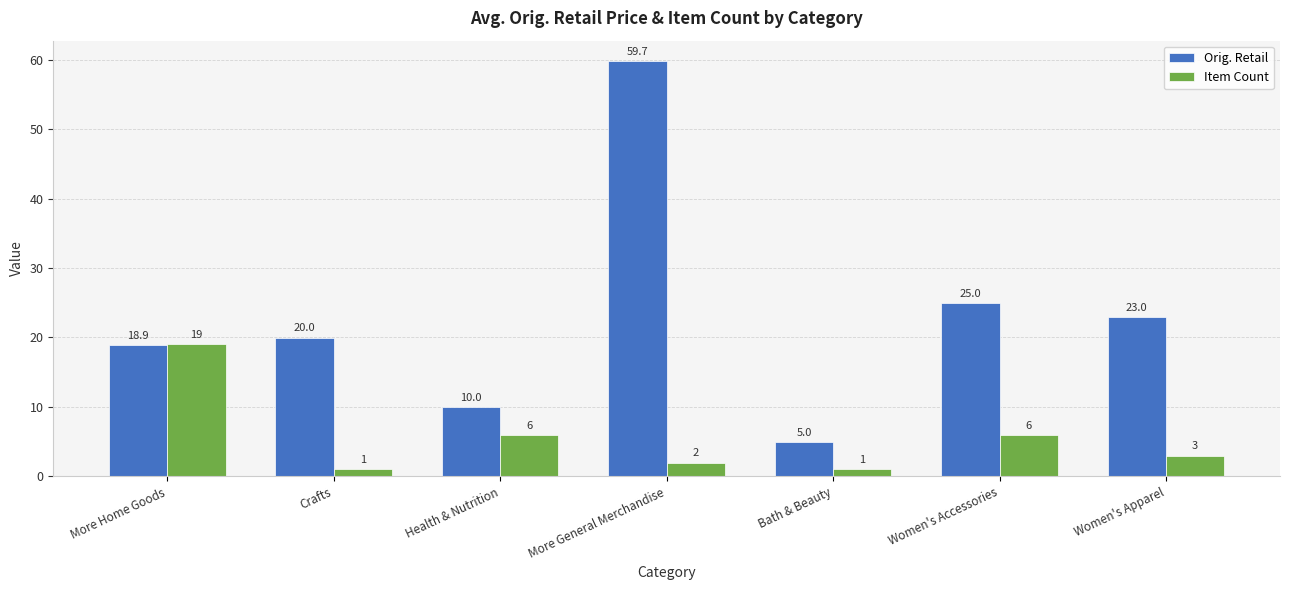

Reading right to left, what are all the values shown in this chart?

Orig. Retail: 23.0	25.0	5.0	59.7	10.0	20.0	18.9
Item Count: 3.0	6.0	1.0	2.0	6.0	1.0	19.0